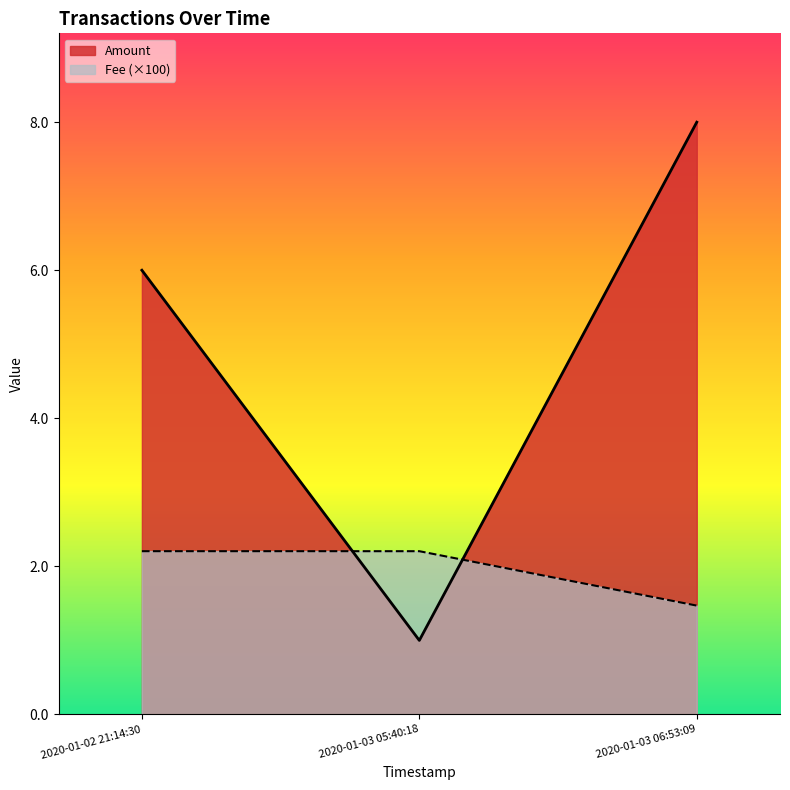

At which category is the sum across all series the highest?

2020-01-03 06:53:09